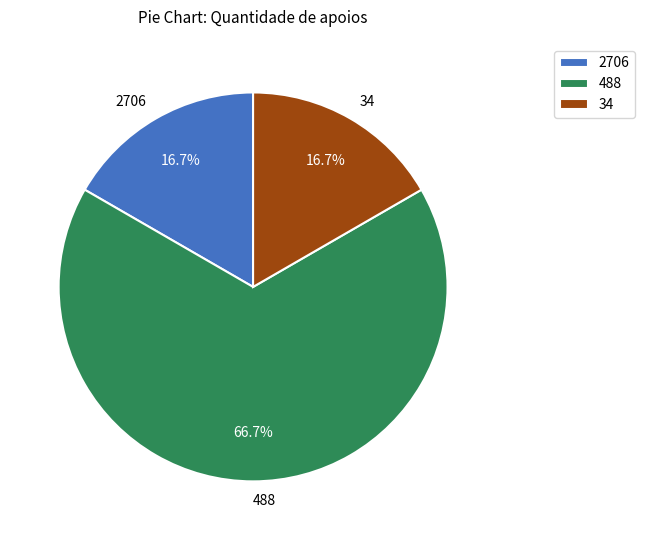

True or false: 488 accounts for 79% of the total.

False